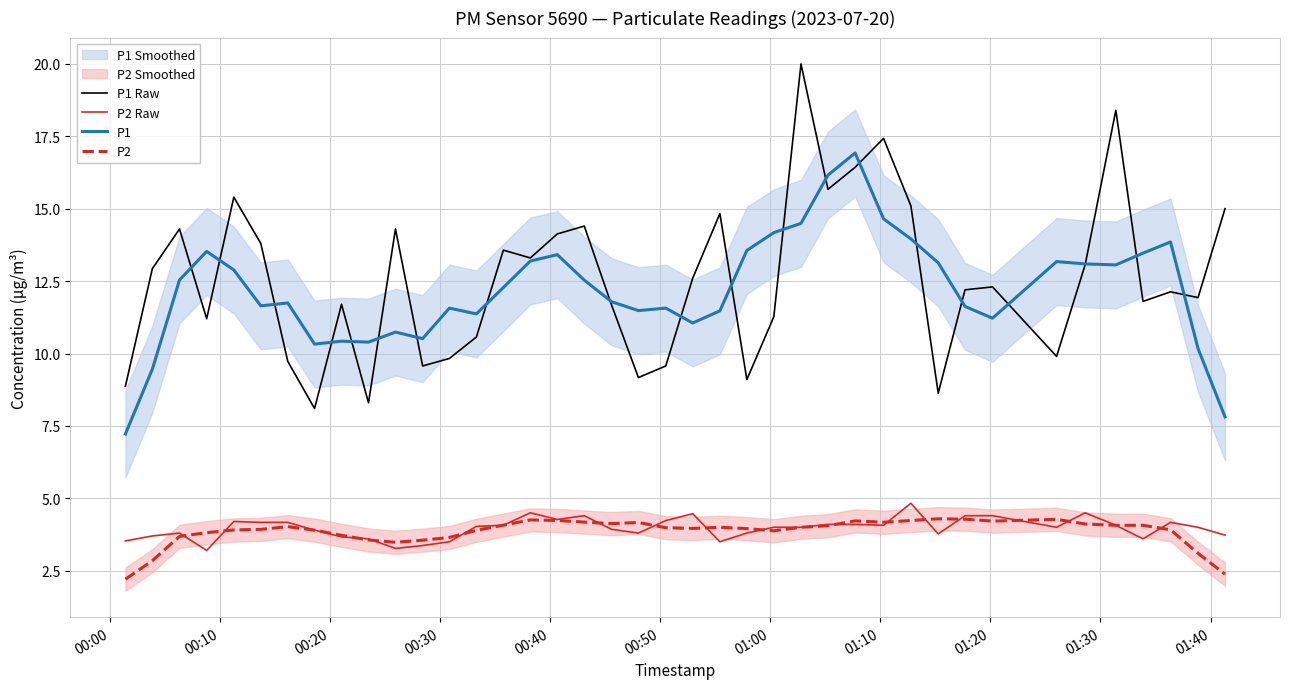

Which series has the largest range (max minus min)?

P1 Raw